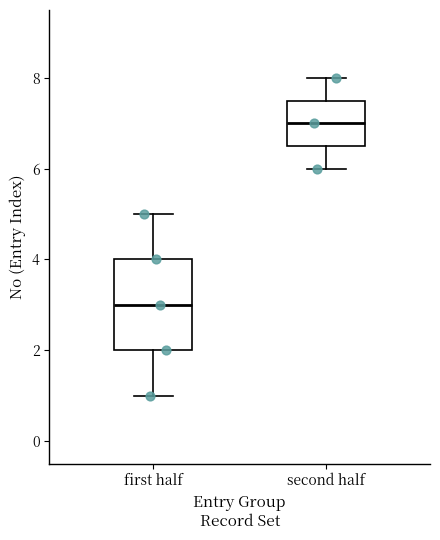

Reading left to right, transcribe this box plot: for each box, give where its median line is, the range the box spans, and where its two whiskers end, as read against the y-axis. The values are not printed on the chart, so give them approximately, as read against the axis.

first half: median 3.0, box 2.0 to 4.0, whiskers 1.0 to 5.0
second half: median 7.0, box 6.6 to 7.6, whiskers 6.0 to 8.0